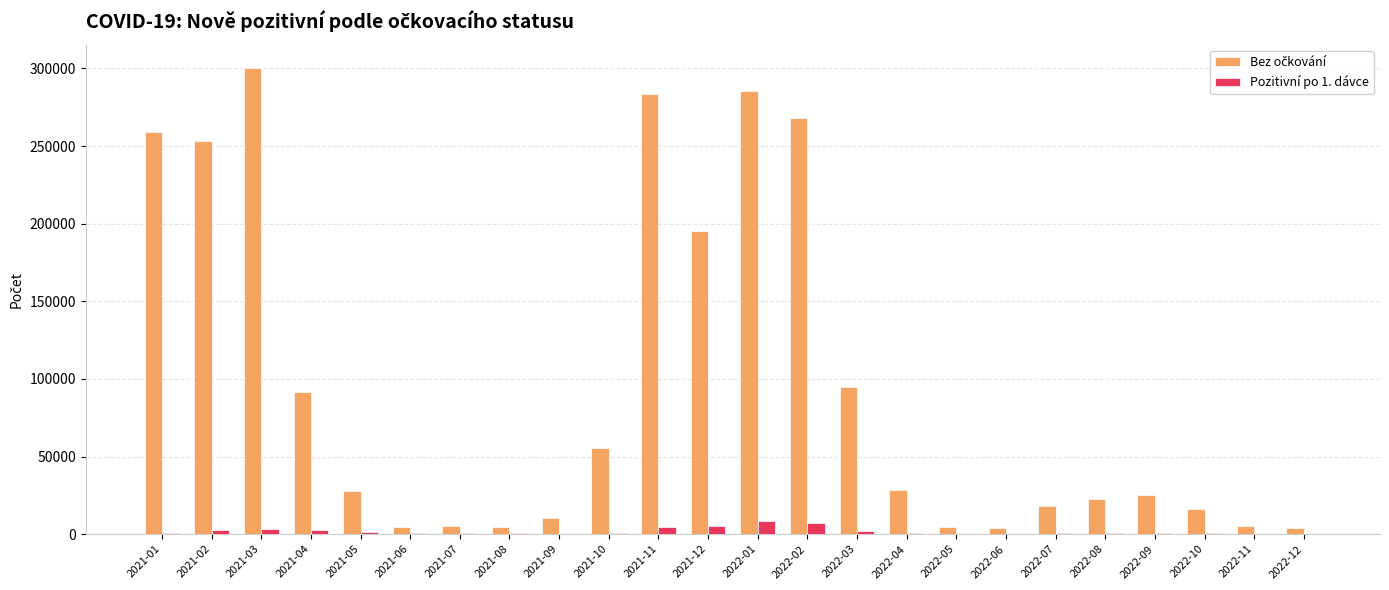

Which label corresponds to the largest value in the chart?

2021-03